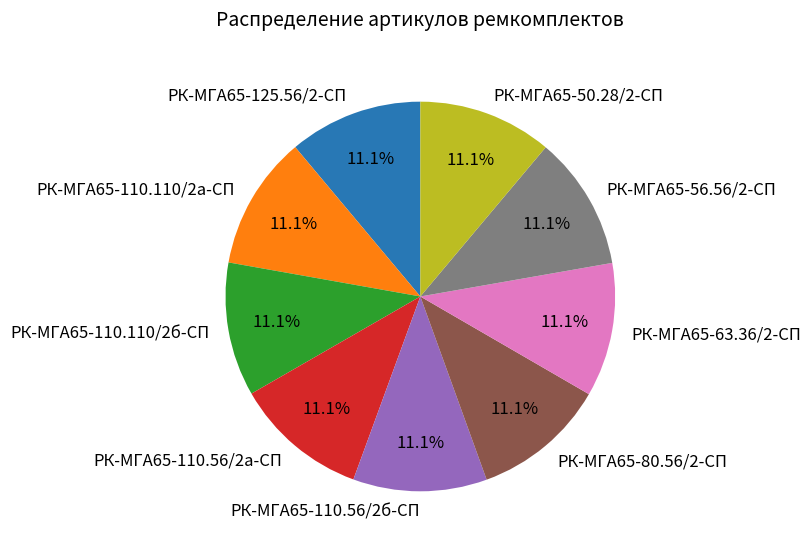

True or false: РК-МГА65-125.56/2-СП accounts for 11% of the total.

True